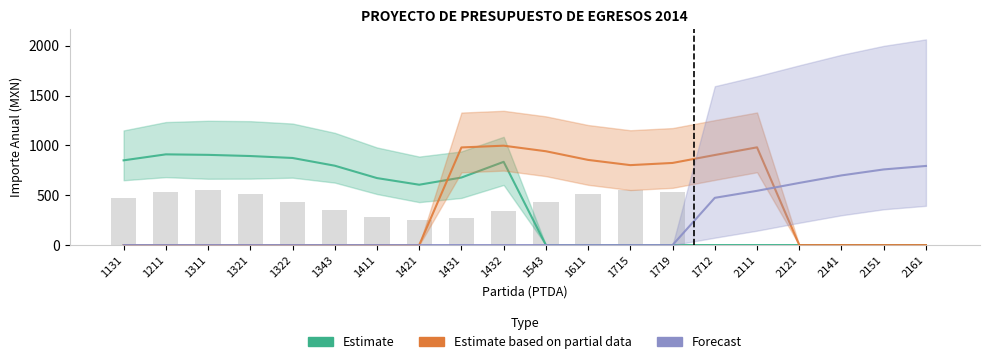

Rank the series by their average value, from highest to lowest.

Estimate, Estimate based on partial data, Forecast